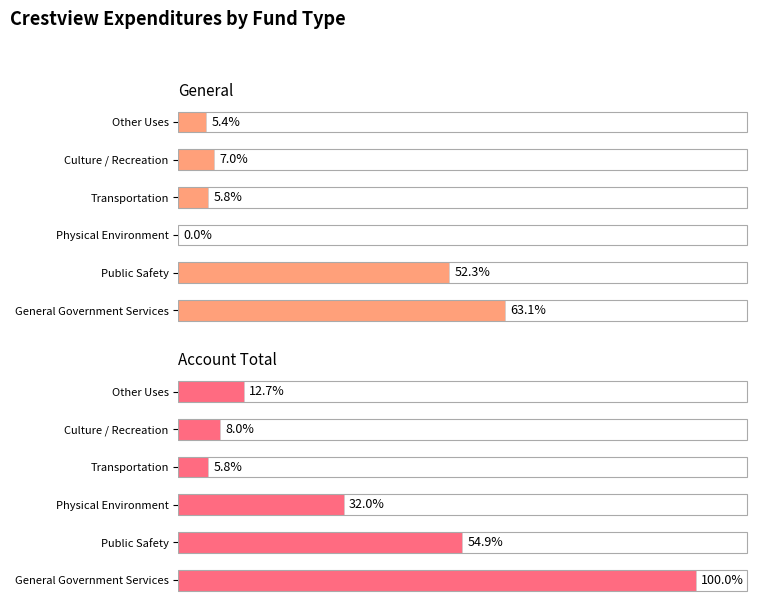

The value of Account Total at 5 is 1132114. True or false?

False